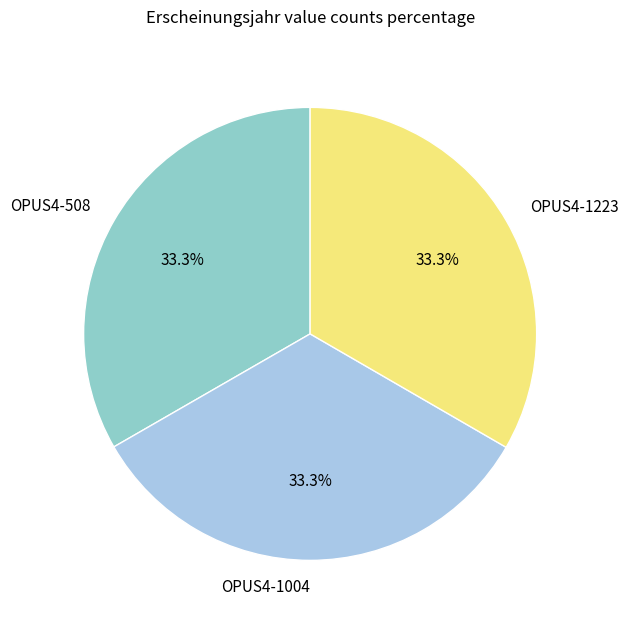

Is OPUS4-1004 the majority of the pie?

No